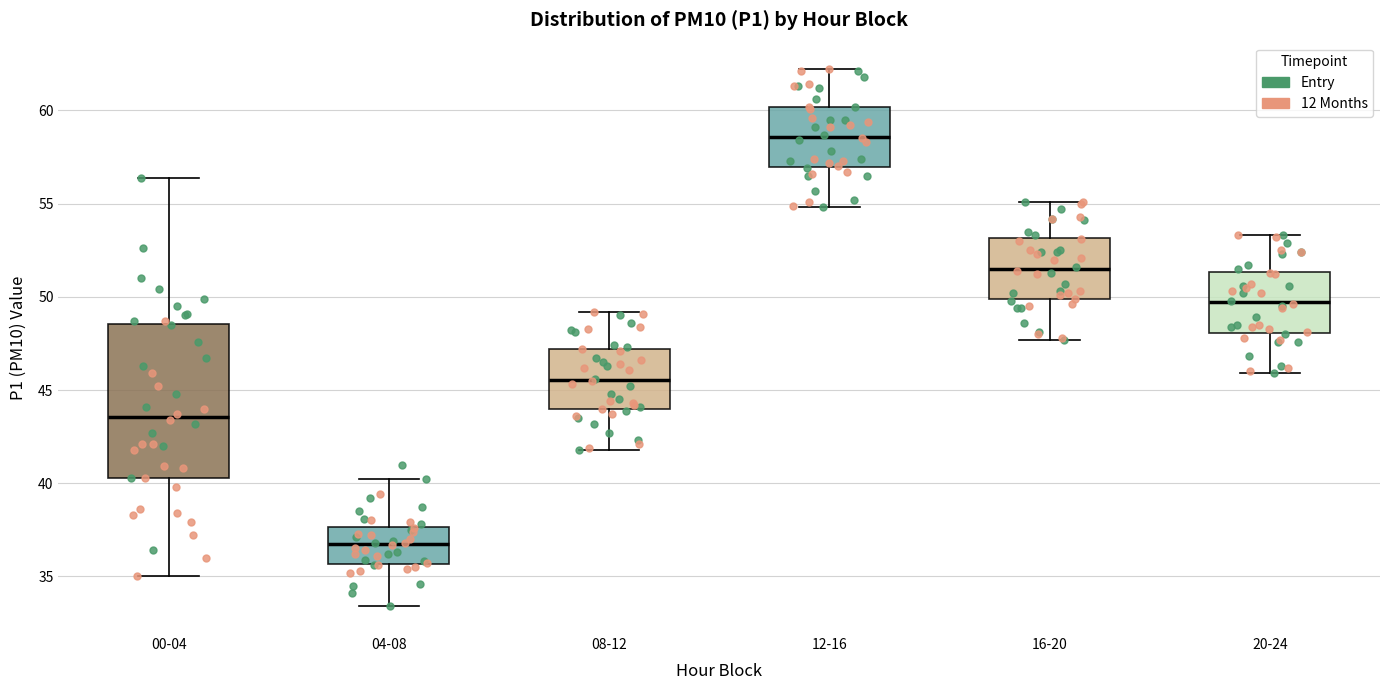

Where does the upper whisker of the box for 00-04 end on the y-axis? The values are not printed on the chart, so give them approximately, as read against the axis.

56.5